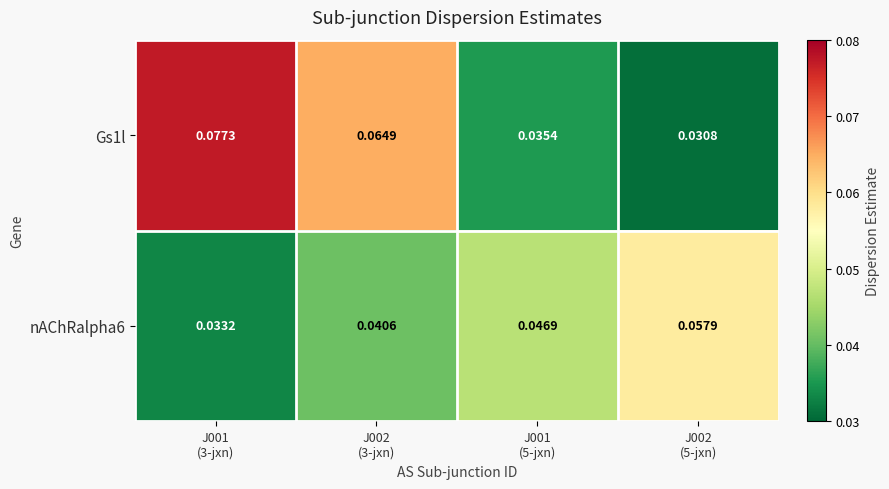

How many series are shown in this chart?

2